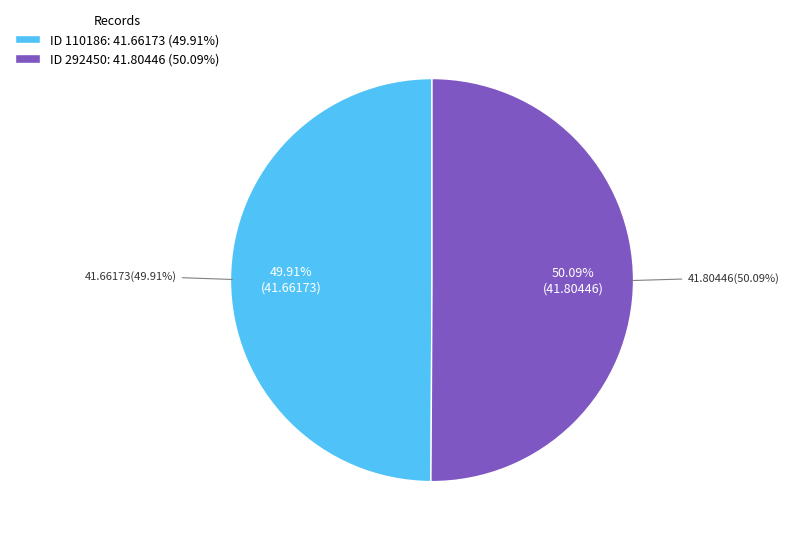

Is it true that ID 292450 is 41% of the pie?

False